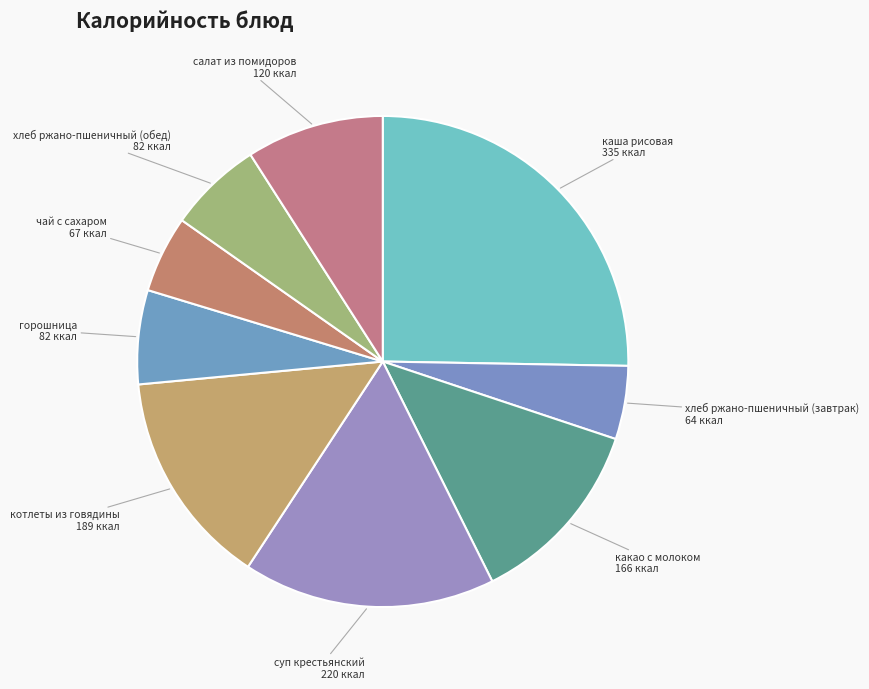

Does any single category account for the majority?

No